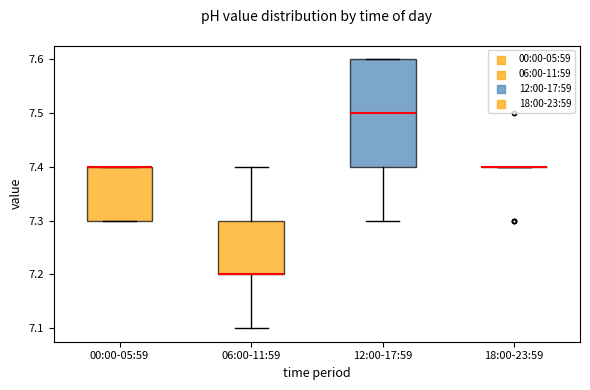

Reading left to right, read every box against the y-axis: the position of its median line, the range the box covers, and the ends of its whiskers. The values are not printed on the chart, so give them approximately, as read against the axis.

00:00-05:59: median 7.4 (drawn on the box's upper edge), box 7.3 to 7.4, whiskers 7.3 to 7.4
06:00-11:59: median 7.2 (drawn on the box's lower edge), box 7.2 to 7.3, whiskers 7.1 to 7.4
12:00-17:59: median 7.5, box 7.4 to 7.6, whiskers 7.3 to 7.6
18:00-23:59: box collapsed to a line at 7.4, whiskers 7.4 to 7.4